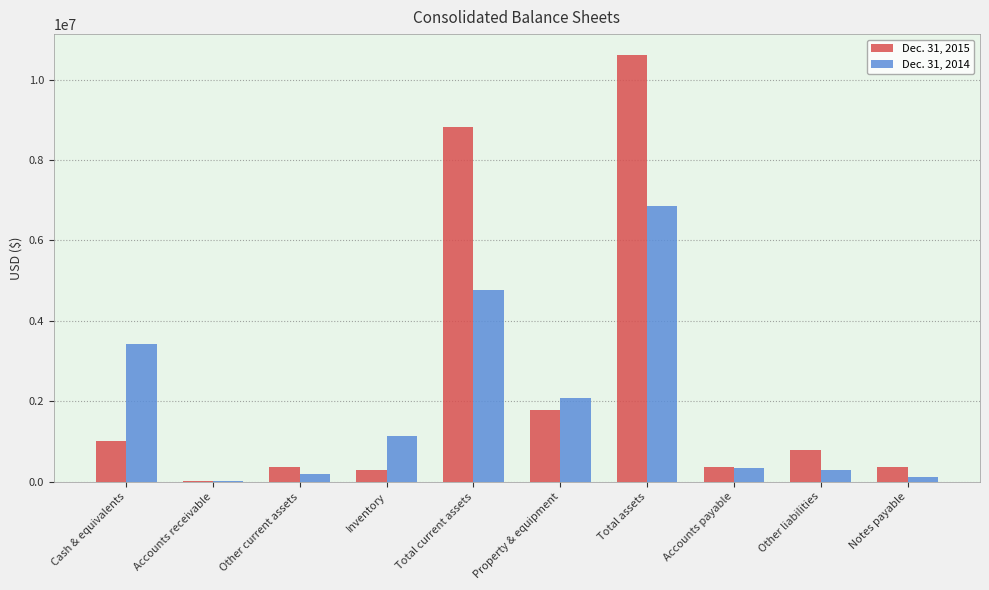

What are all the series names shown in the legend?

Dec. 31, 2015, Dec. 31, 2014